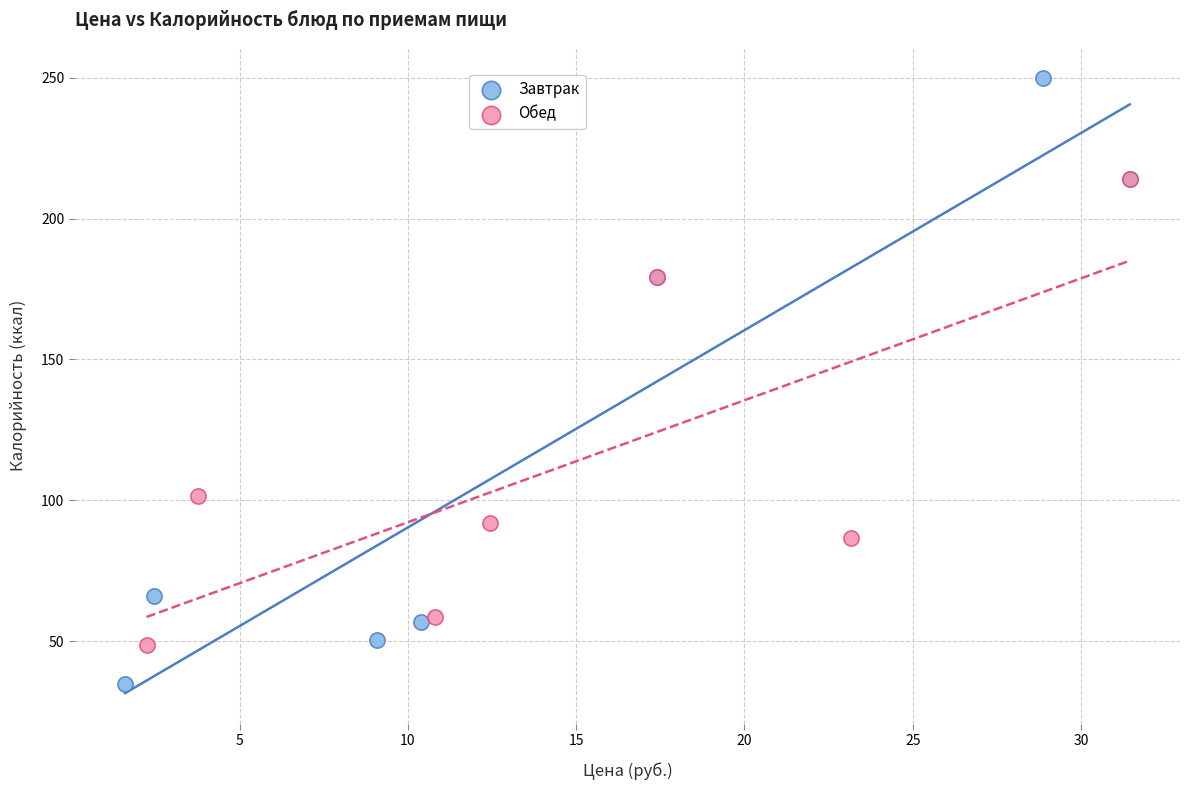

What are all the series names shown in the legend?

Завтрак, Обед